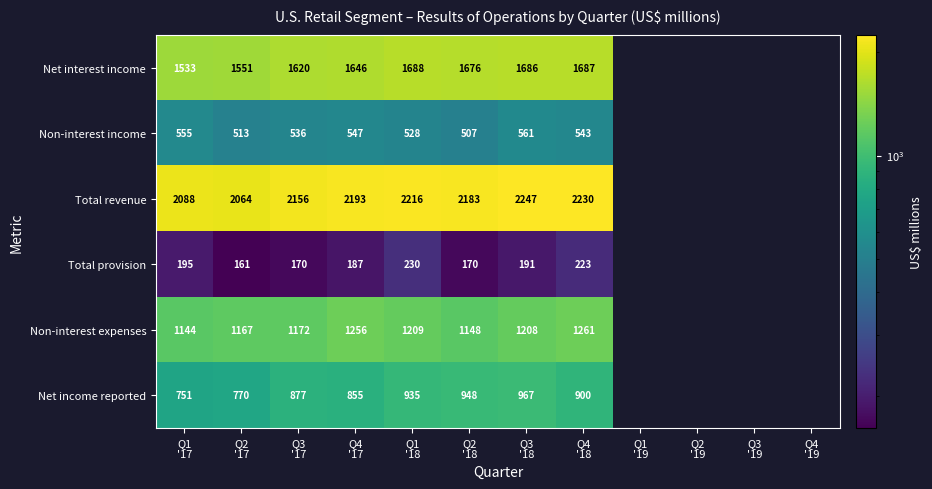

What is the lowest value of the Non-interest expenses series?

1144.0